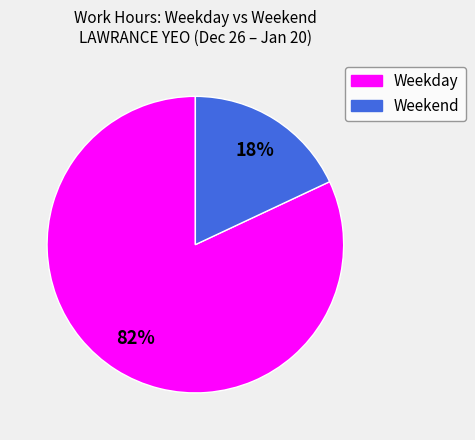

Which slice is the smallest?

Weekend